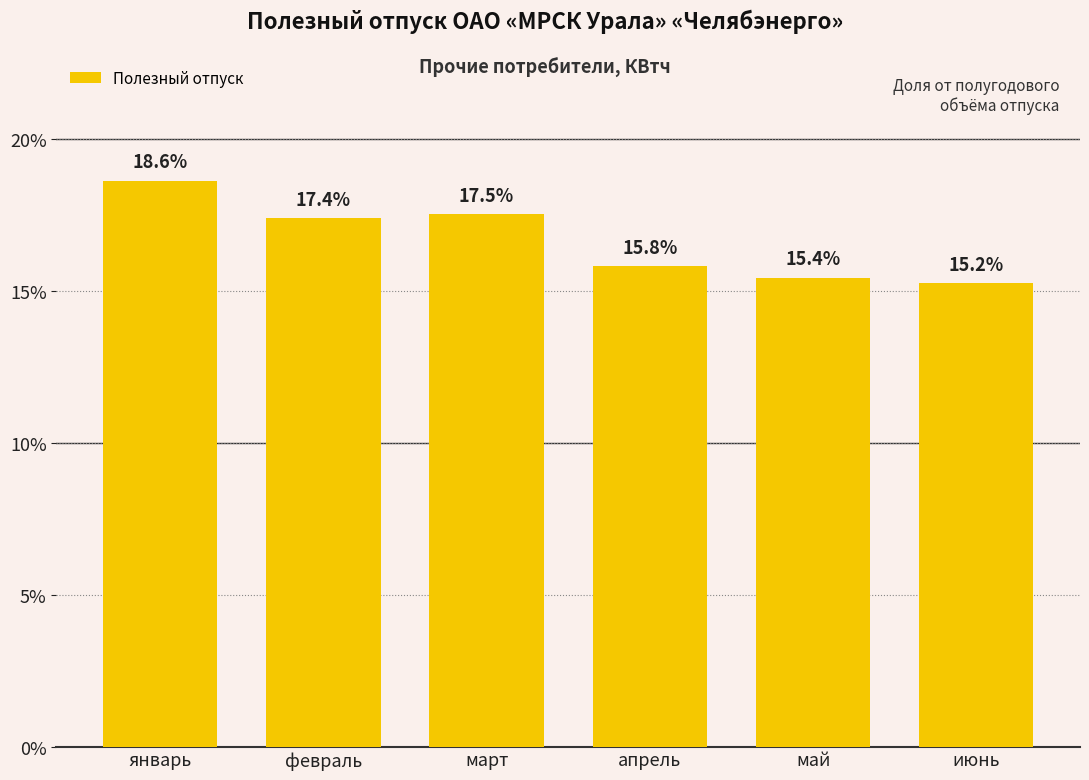

What is the value of the 3rd bar from the left?

17.5